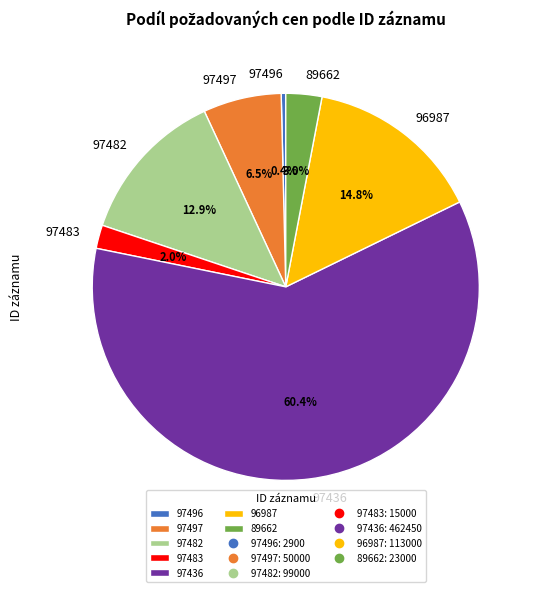

Does any single category account for the majority?

Yes